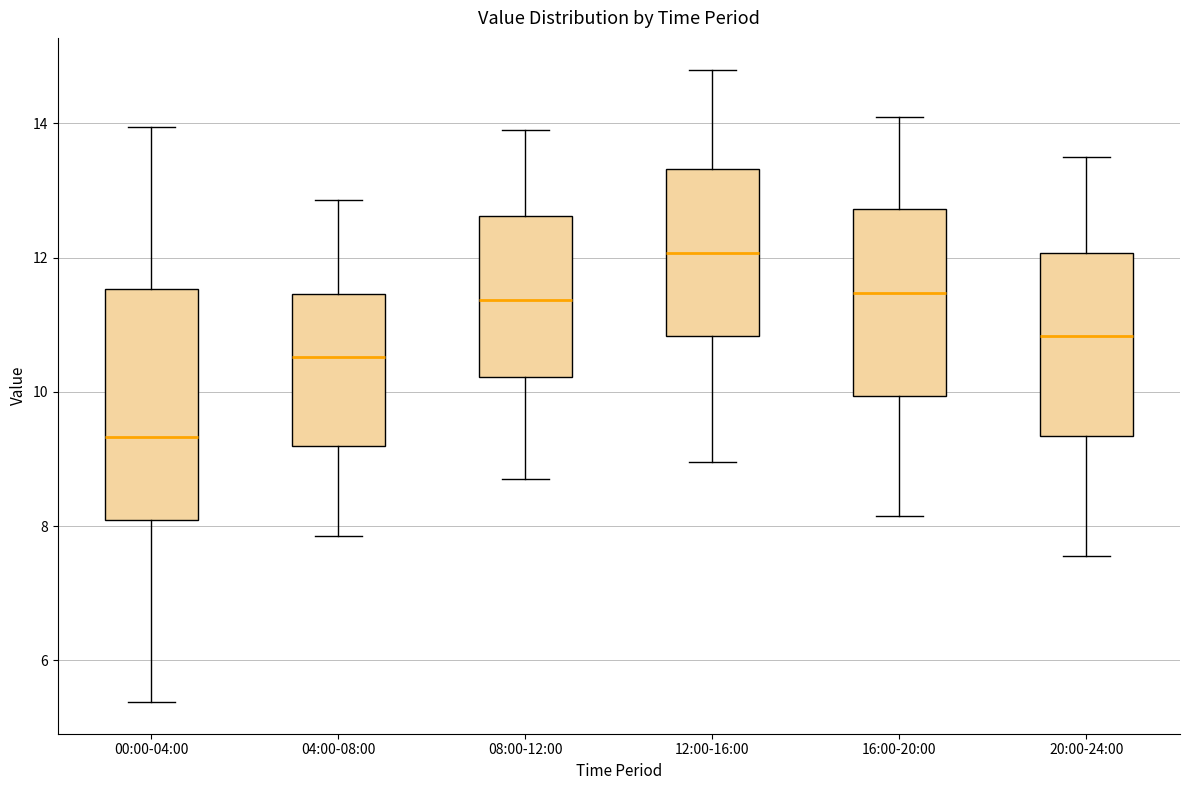

Reading left to right, transcribe this box plot: for each box, give where its median line is, the range the box spans, and where its two whiskers end, as read against the y-axis. The values are not printed on the chart, so give them approximately, as read against the axis.

00:00-04:00: median 9.4, box 8.0 to 11.6, whiskers 5.4 to 14.0
04:00-08:00: median 10.6, box 9.2 to 11.4, whiskers 7.8 to 12.8
08:00-12:00: median 11.4, box 10.2 to 12.6, whiskers 8.8 to 14.0
12:00-16:00: median 12.0, box 10.8 to 13.4, whiskers 9.0 to 14.8
16:00-20:00: median 11.4, box 10.0 to 12.8, whiskers 8.2 to 14.2
20:00-24:00: median 10.8, box 9.4 to 12.0, whiskers 7.6 to 13.6